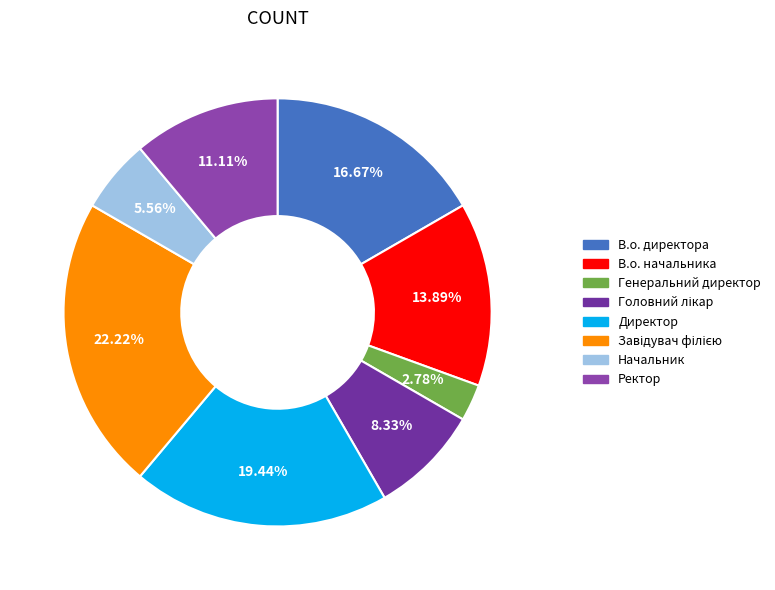

Is the sum of Директор and В.о. начальника greater than half?

No